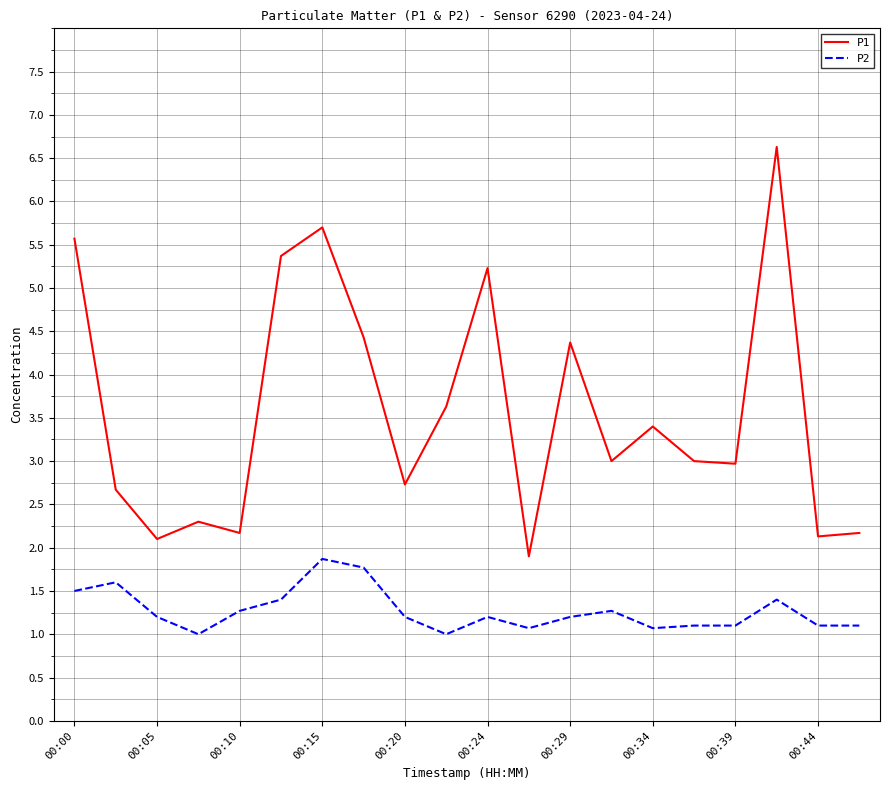

What is the minimum value shown in the chart?

1.0